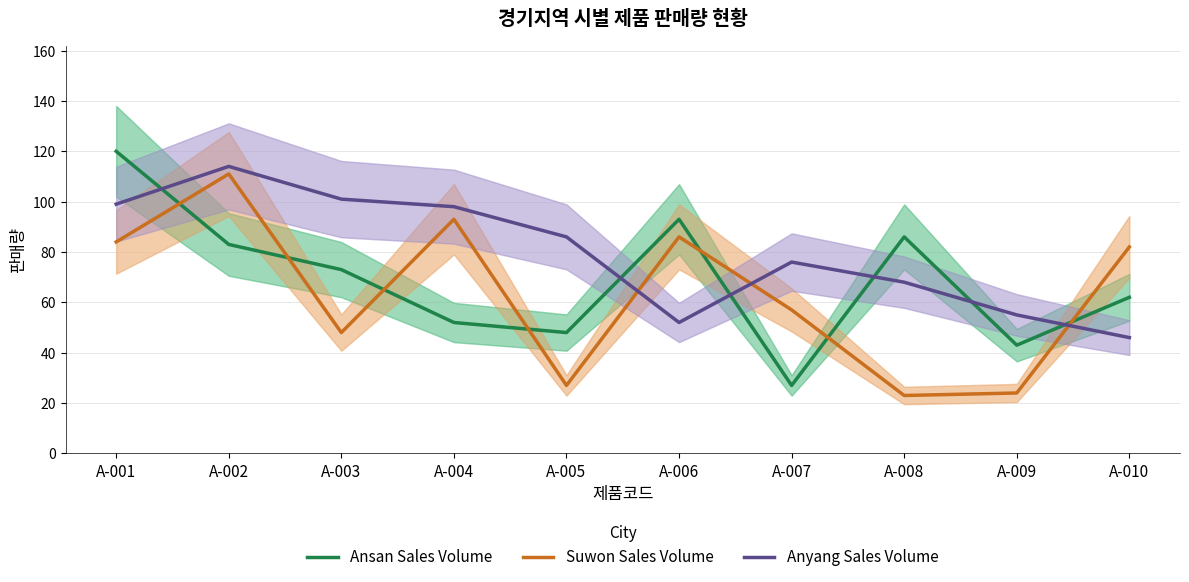

The Suwon Sales Volume series shows 36 at A-008. True or false?

False